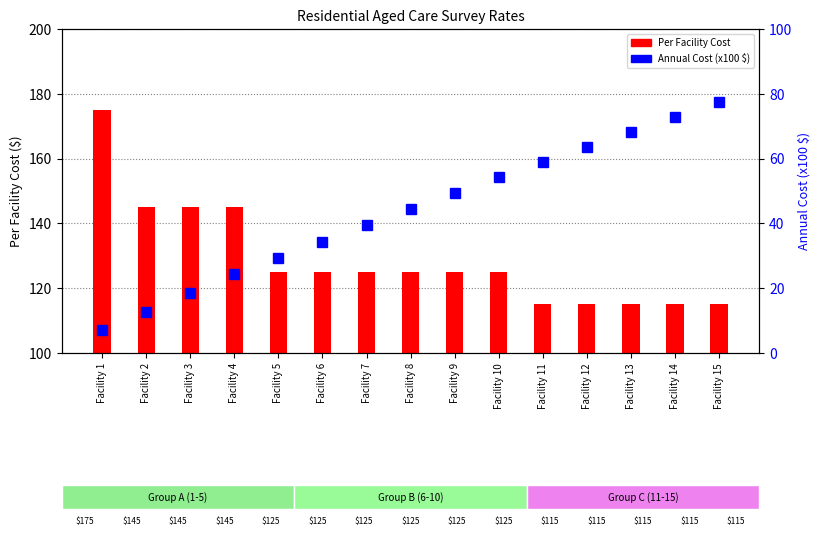

At Facility 3, list the series in order from smallest to largest.

Annual Cost (x100 $), Per Facility Cost